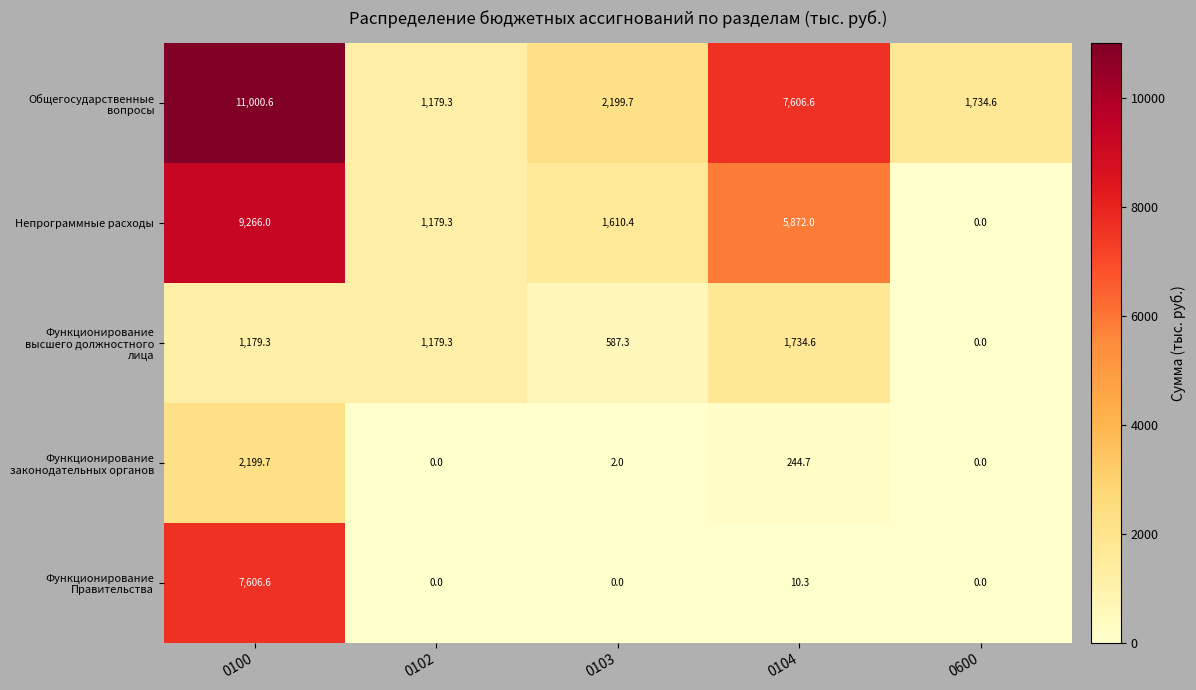

How many categories are shown in the chart?

5